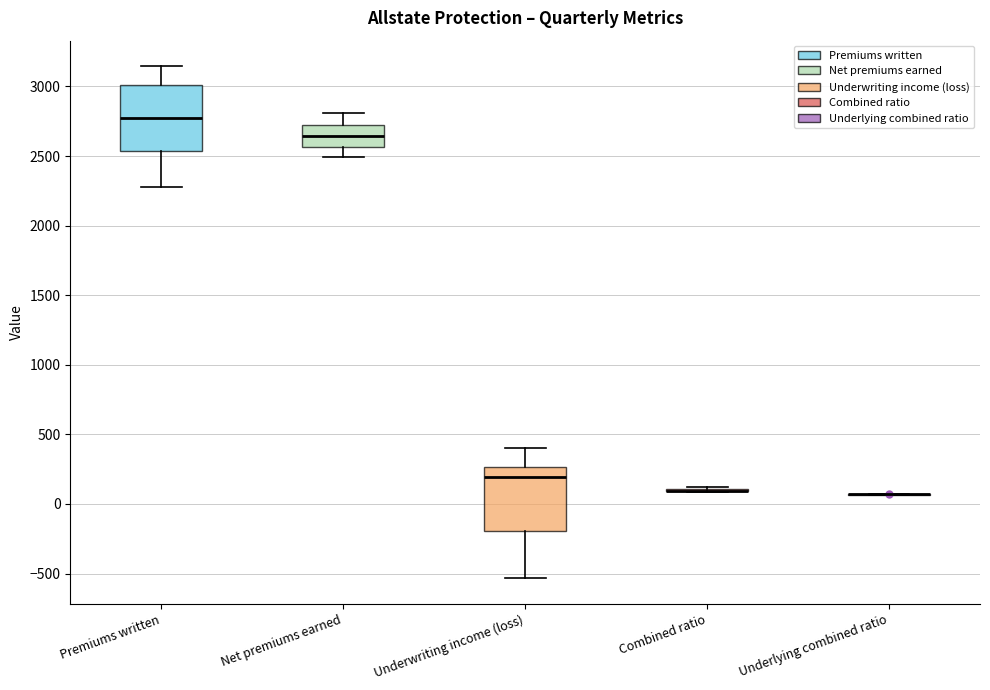

Reading left to right, read every box against the y-axis: the position of its median line, the range the box covers, and the ends of its whiskers. The values are not printed on the chart, so give them approximately, as read against the axis.

Premiums written: median 2800, box 2550 to 3000, whiskers 2300 to 3150
Net premiums earned: median 2650, box 2550 to 2700, whiskers 2500 to 2800
Underwriting income (loss): median 200, box -200 to 250, whiskers -550 to 400
Combined ratio: box collapsed to a line at 100, whiskers 100 to 100
Underlying combined ratio: box collapsed to a line at 50, whiskers 50 to 50